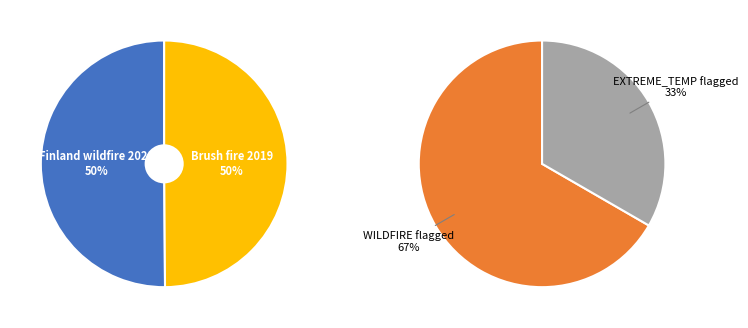

To the nearest percent, what is the combined percentage of Finland wildfire 2021 and Brush fire 2019?

100%